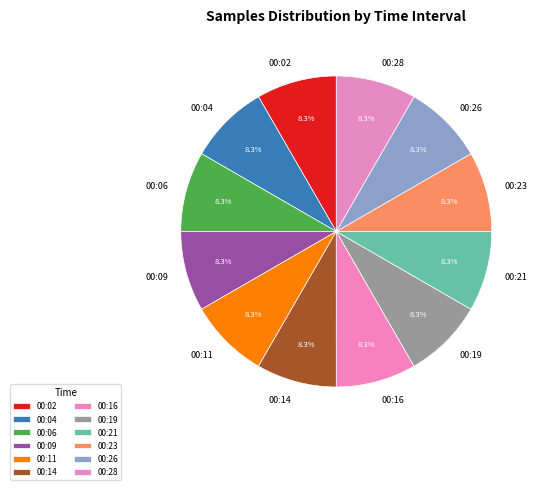

Combined, do 00:23 and 00:19 account for over 50%?

No